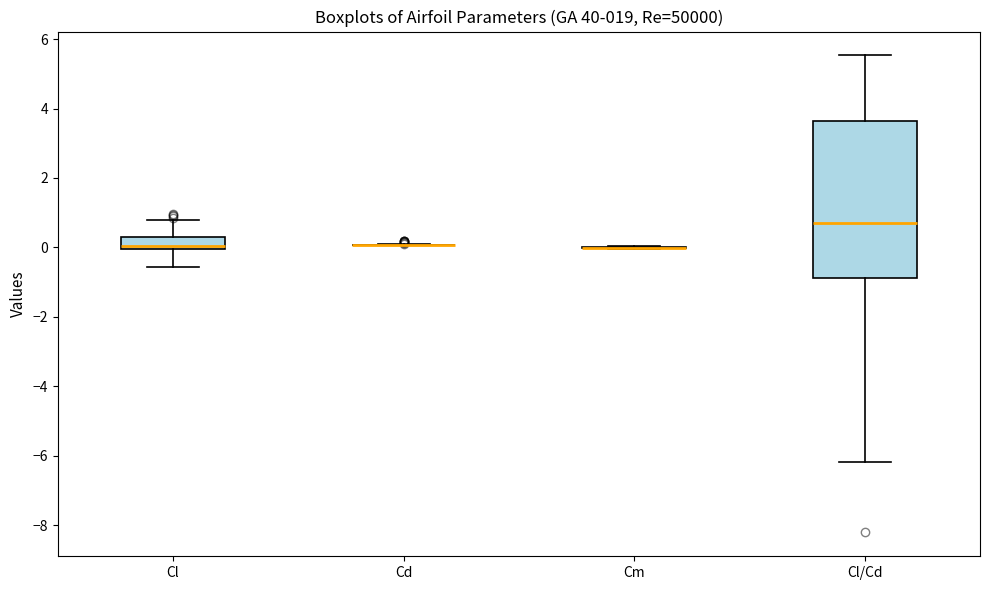

Which box is the tallest, from its lower edge to its upper edge?

Cl/Cd